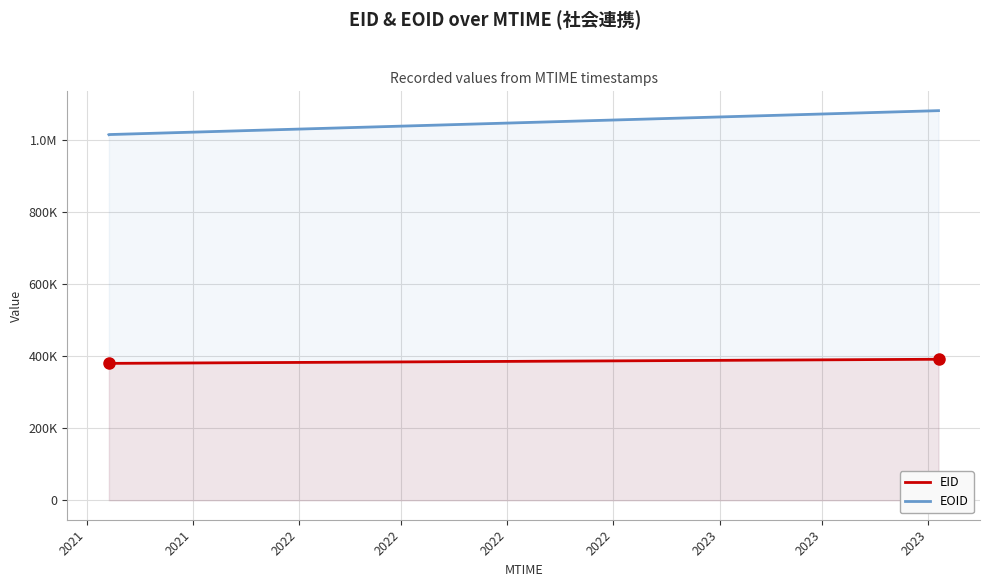

What is the sum of all EID values?

2292258